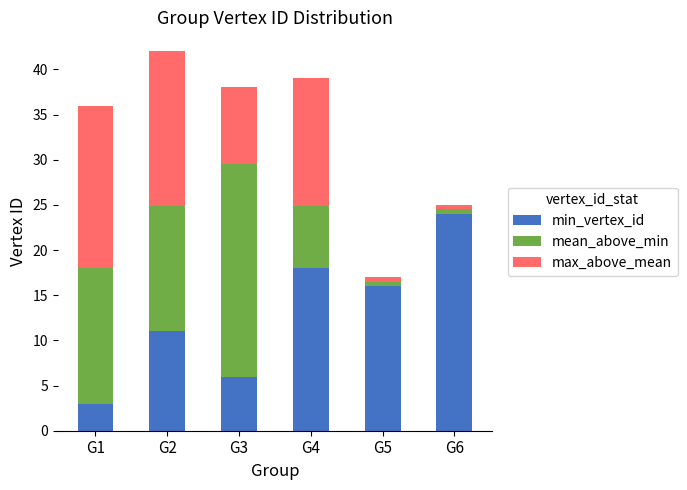

How many categories are shown in the chart?

6